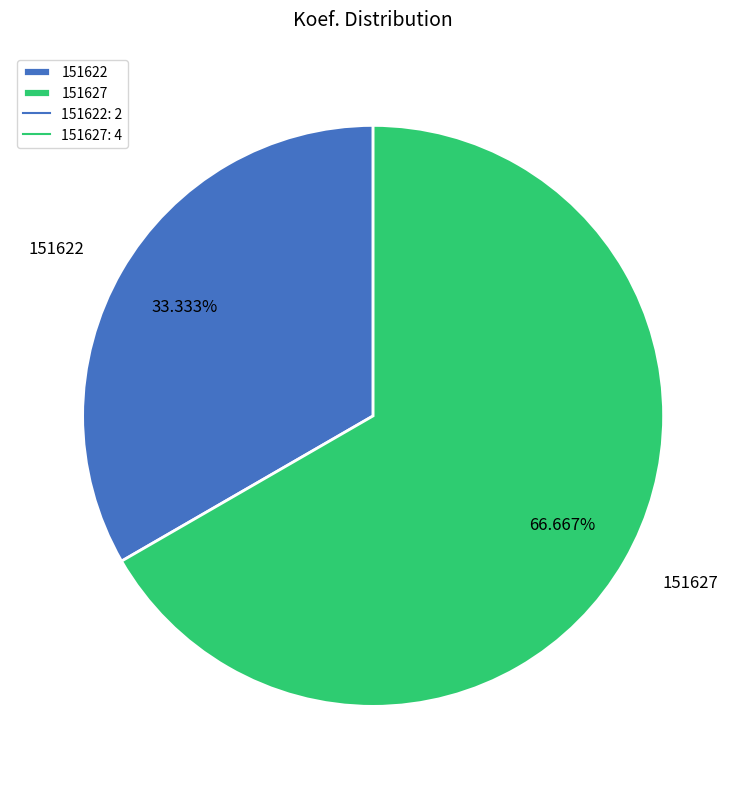

How much of the chart is everything except 151627?

33.3%